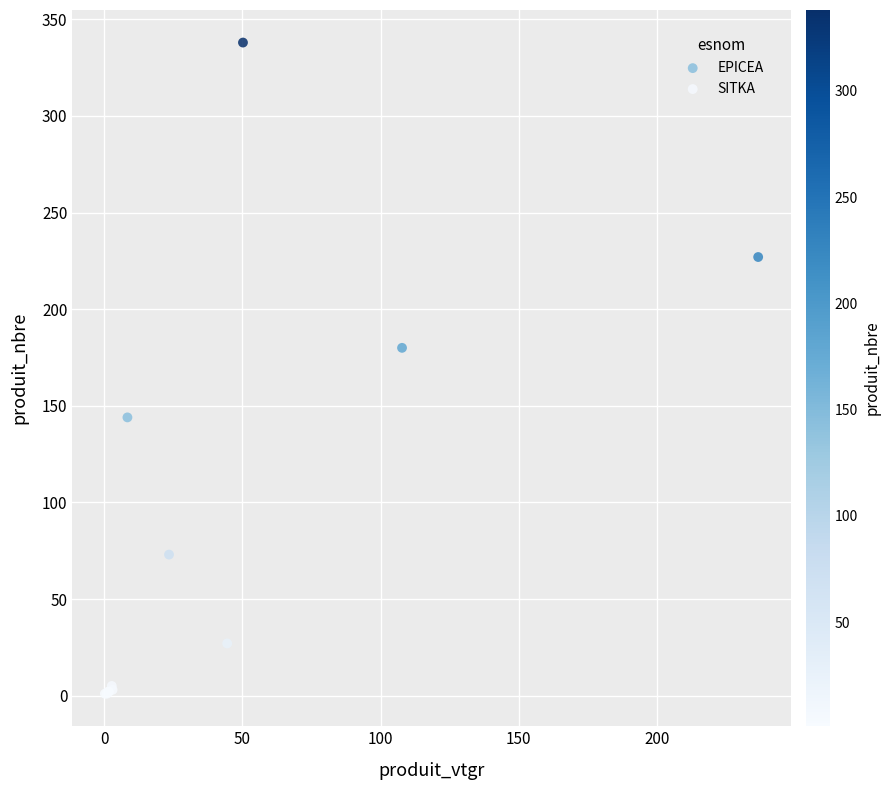

What are all the series names shown in the legend?

EPICEA, SITKA